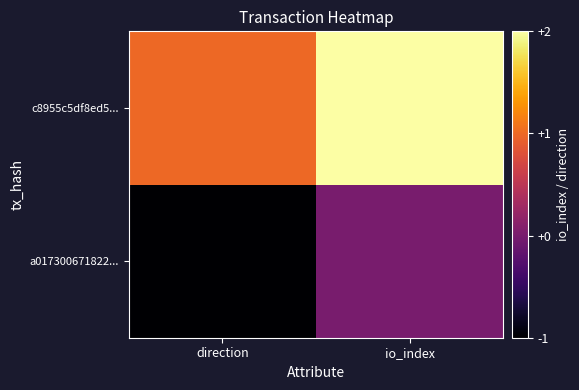

How many categories are shown in the chart?

2